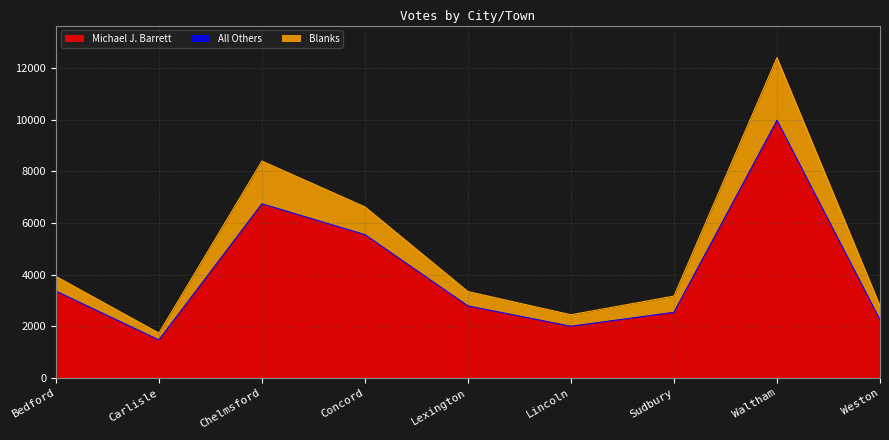

Which label corresponds to the smallest value in the chart?

Carlisle